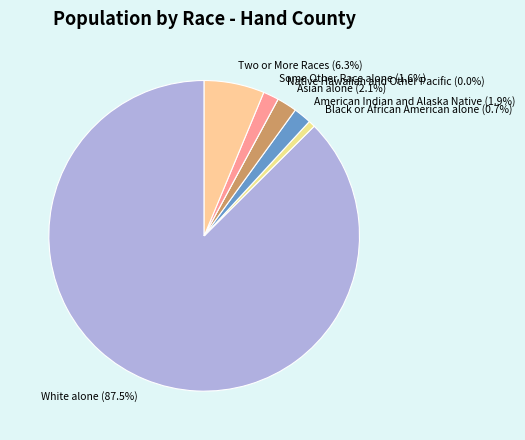

Rank the categories by value from highest to lowest.

White alone, Two or More Races, Asian alone, American Indian and Alaska Native, Some Other Race alone, Black or African American alone, Native Hawaiian and Other Pacific